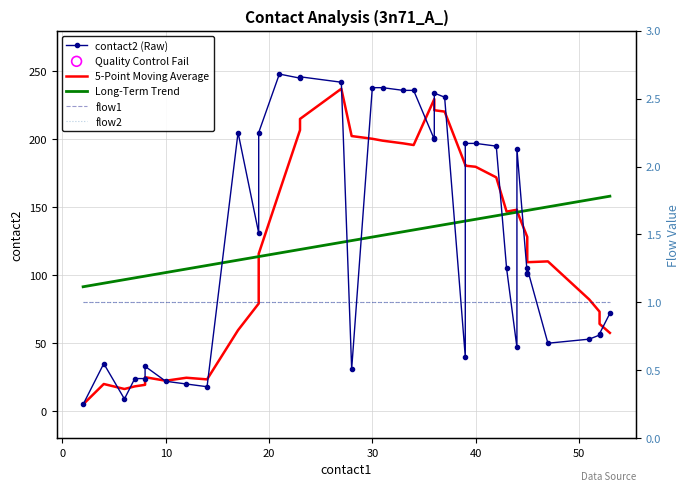

Which series contains the highest Y value?

contact2 (Raw)